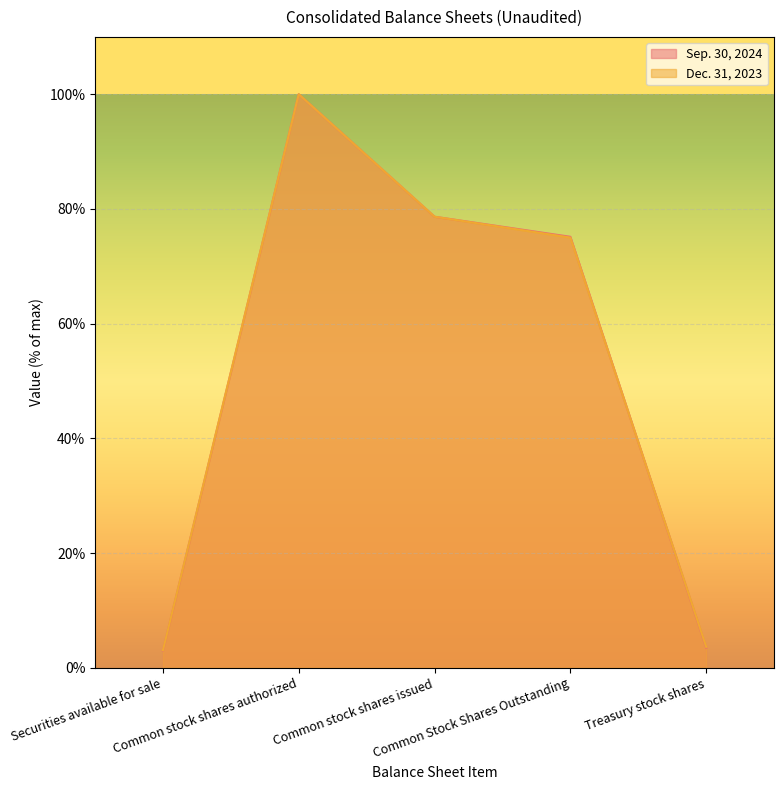

Where is the first local maximum for Dec. 31, 2023?

Common stock shares authorized